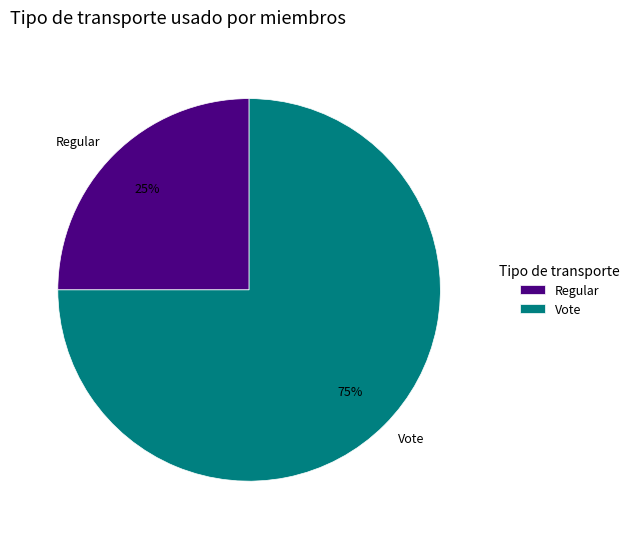

True or false: Regular accounts for 25% of the total.

True